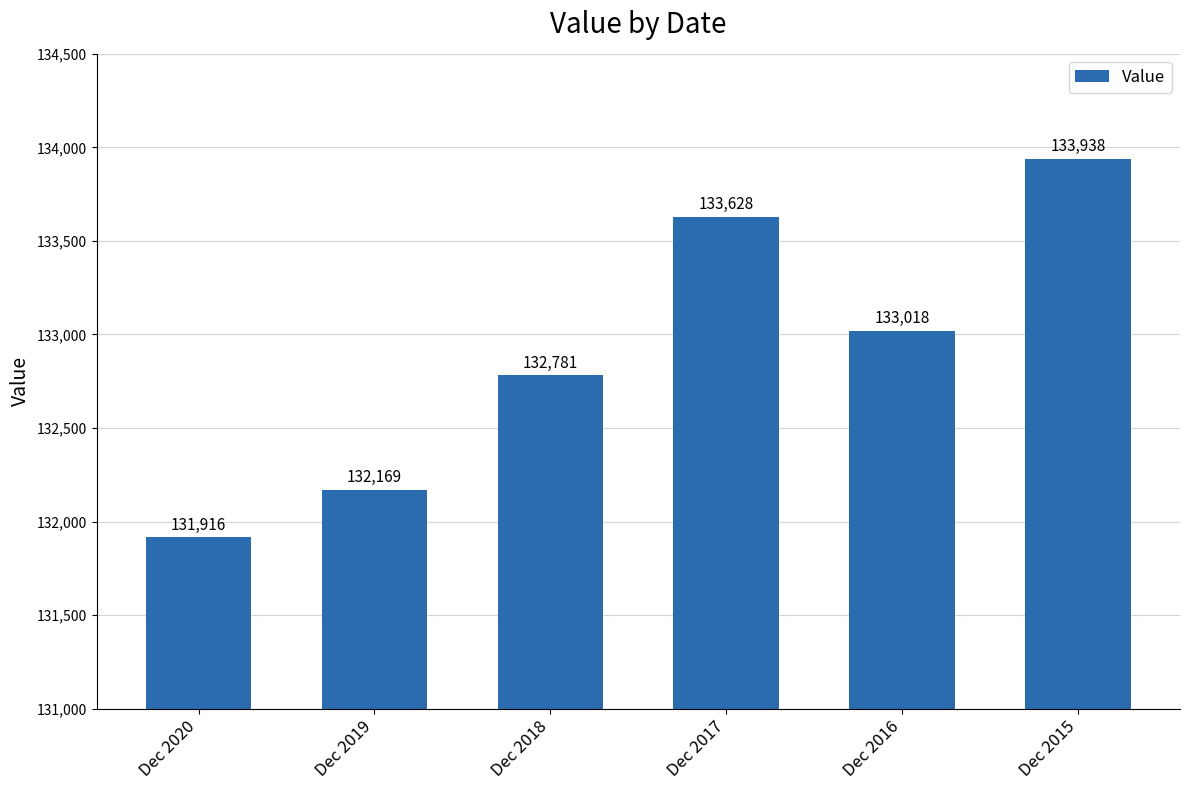

True or false: the data shows 70082 at Dec 2017.

False